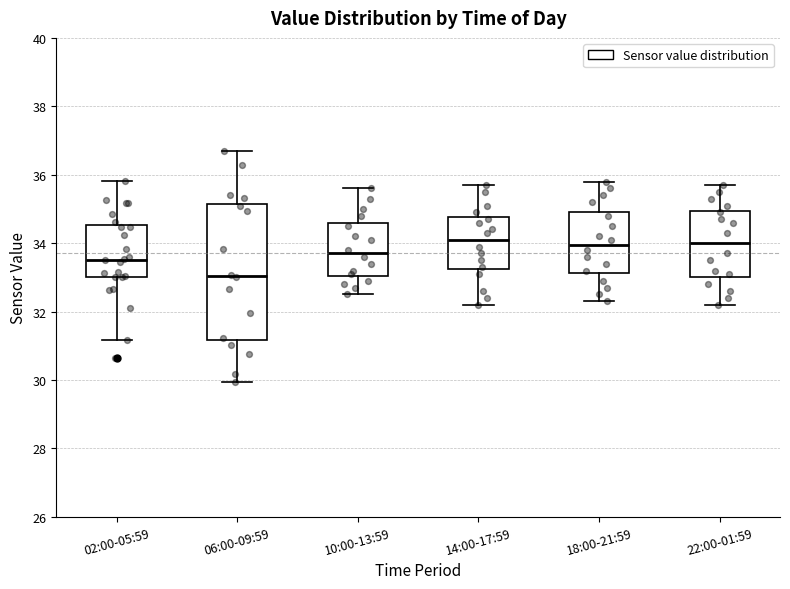

Where does the median line of the box for 18:00-21:59 sit on the y-axis? The values are not printed on the chart, so give them approximately, as read against the axis.

34.0